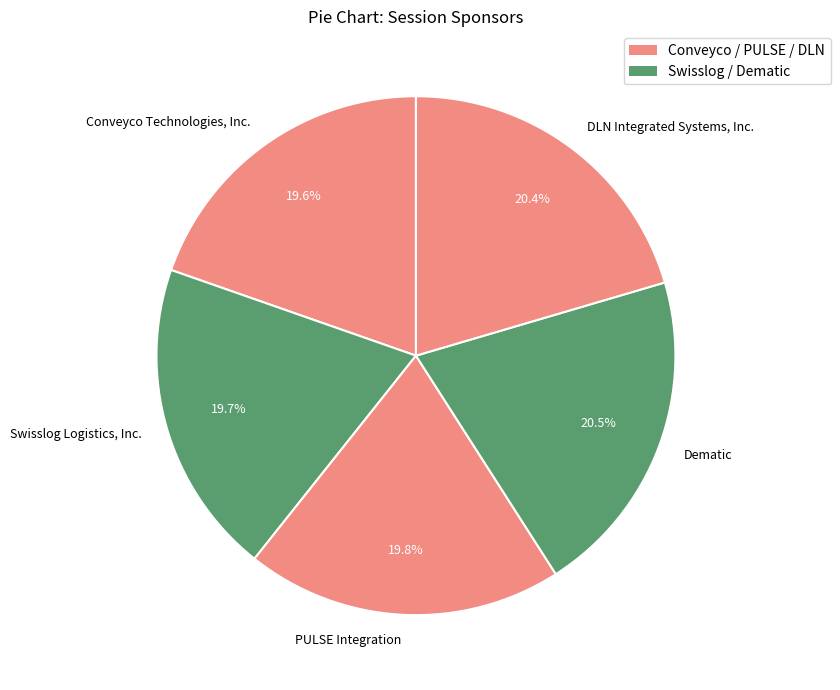

To the nearest percent, what is the average slice percentage?

20%